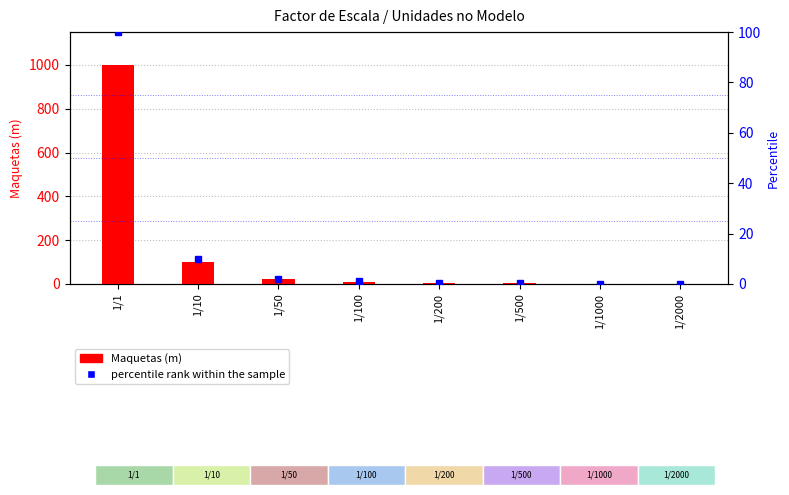

Is the value of percentile rank within the sample at 1/100 greater than the value of Maquetas (m) at 1/100?

No